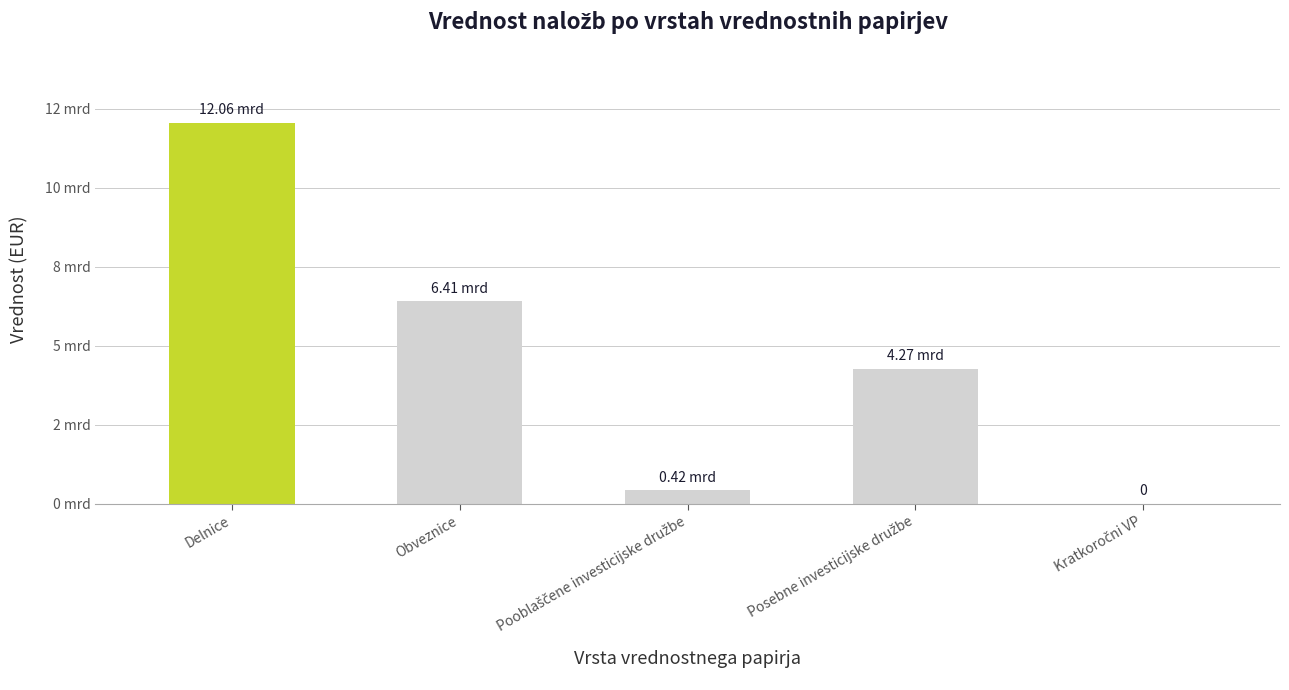

List the labels in order of value, largest first.

Delnice, Obveznice, Posebne investicijske družbe, Pooblaščene investicijske družbe, Kratkoročni VP